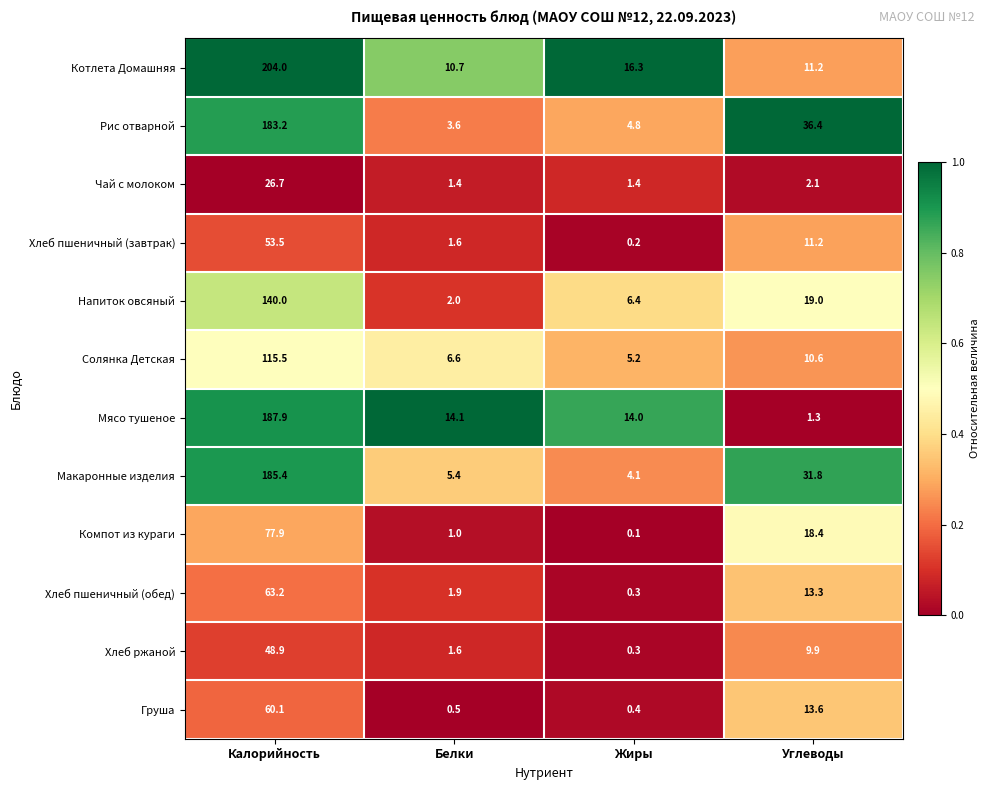

Which series changed the most between Калорийность and Белки?

Котлета Домашняя